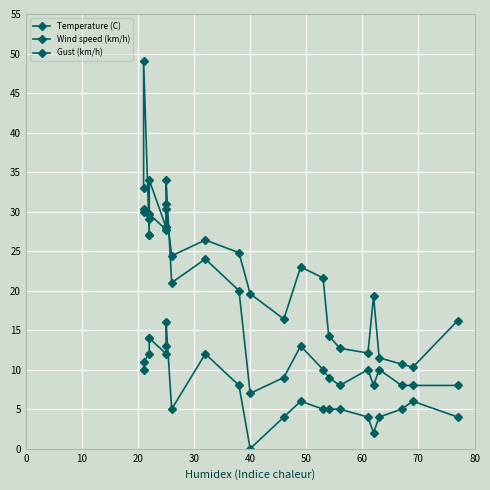

What is the sum of all Gust (km/h) values?

436.0